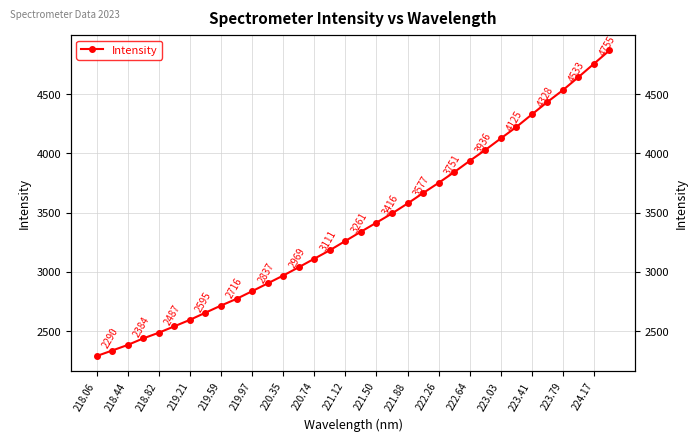

Which category has the lowest value across all series?

218.06